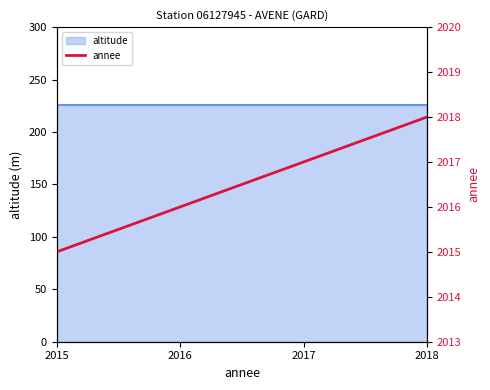

True or false: the data shows 954 at 2016.

False